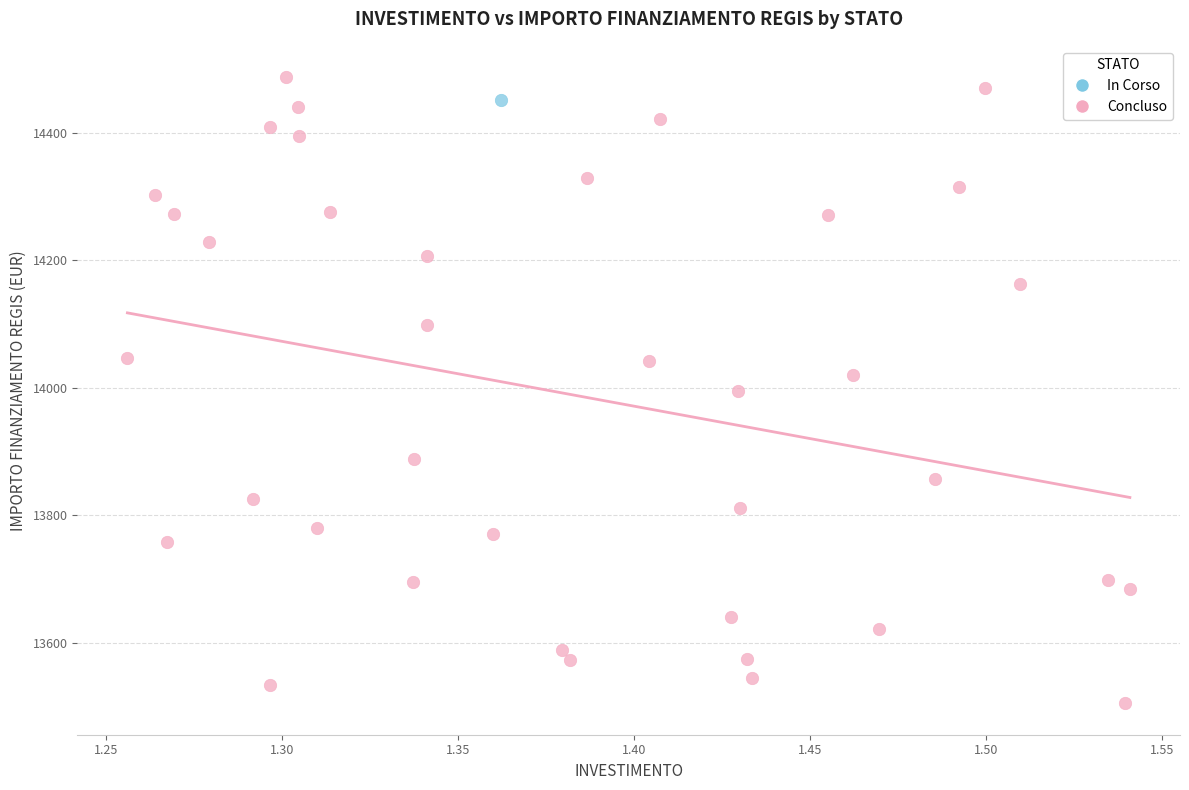

What are all the series names shown in the legend?

In Corso, Concluso